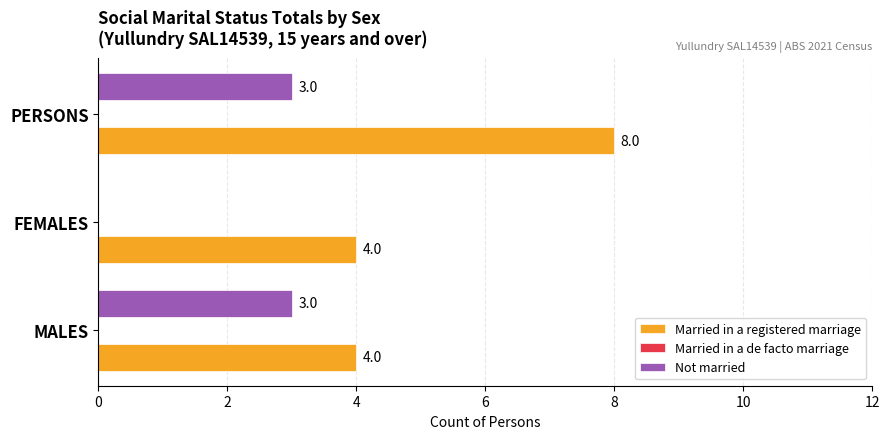

How many Not married values are between 0 and 3?

3